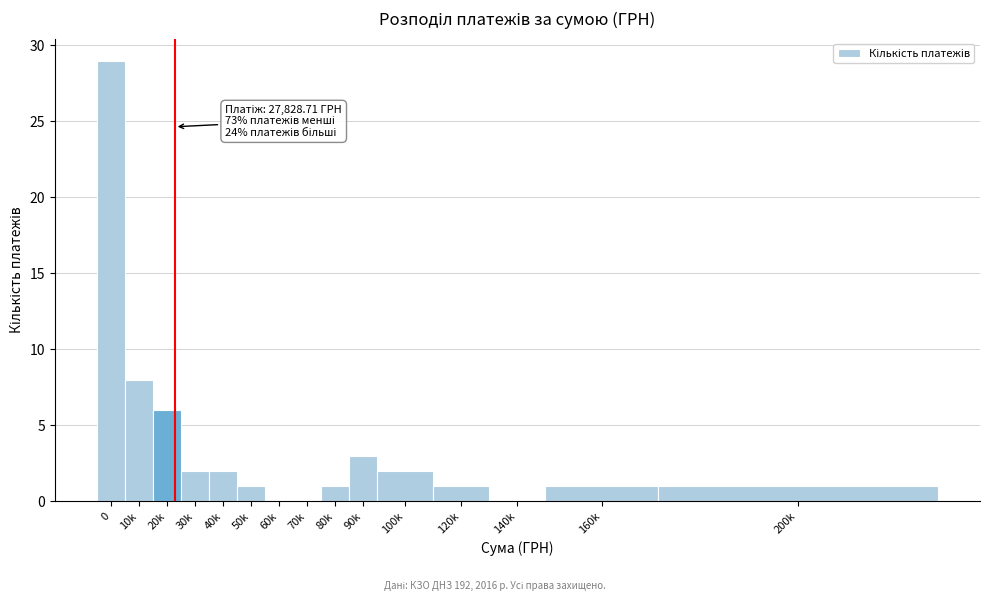

Reading left to right, list all the values displayed in this chart.

0=29	10k=8	20k=6	30k=2	40k=2	50k=1	60k=0	70k=0	80k=1	90k=3	100k=2	120k=1	140k=0	160k=1	200k=1